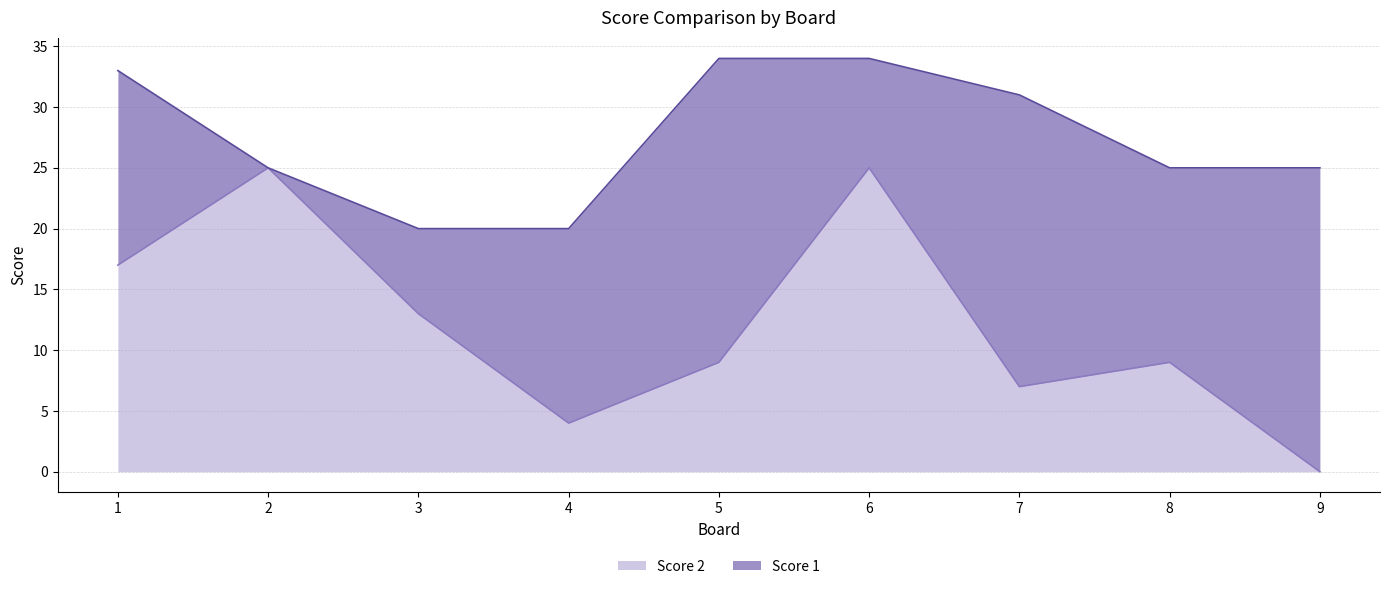

What is the difference between the second highest and minimum values?

25